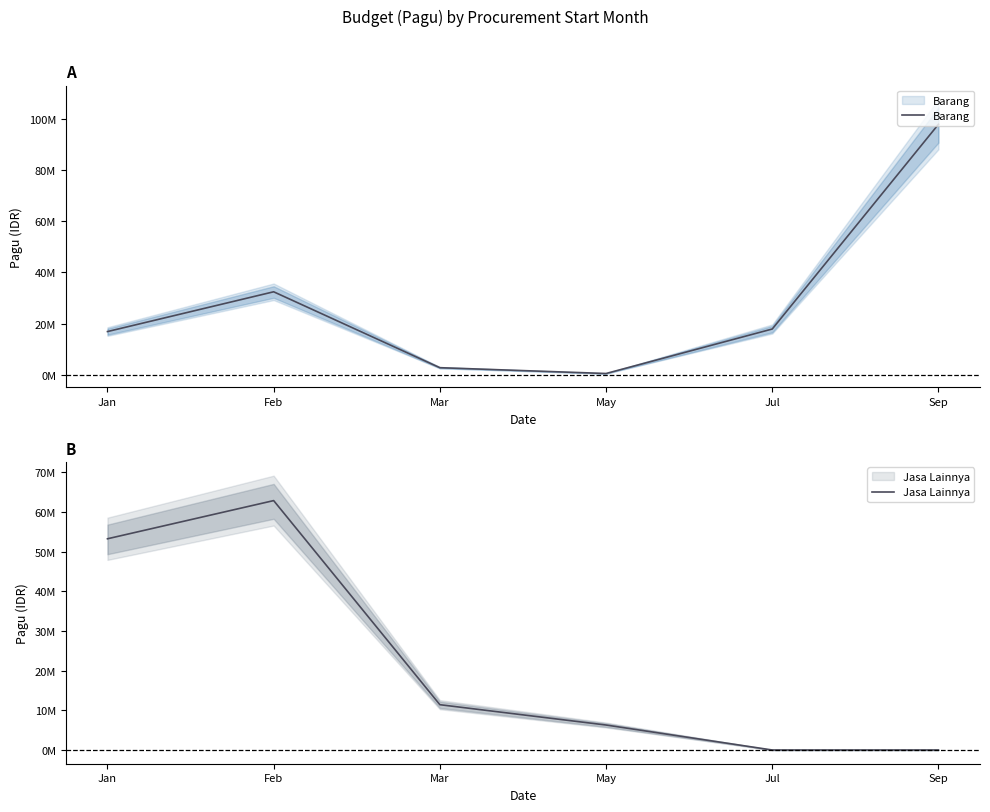

True or false: Barang has more than 0 interior local peaks.

True